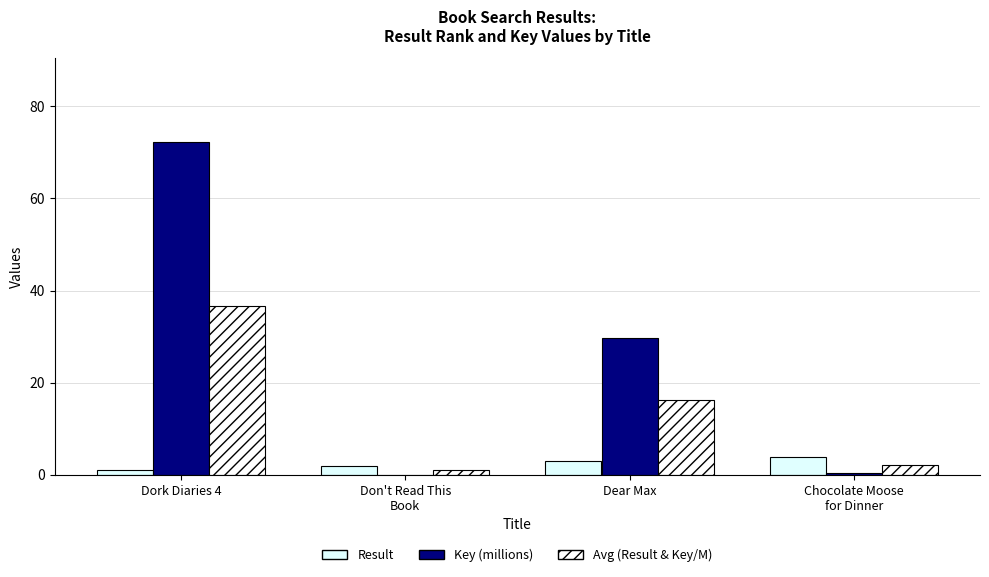

Reading left to right, transcribe all the data shown in this chart.

Result: 1.0	2.0	3.0	4.0
Key (millions): 72.3	0.0	29.7	0.3
Avg (Result & Key/M): 36.7	1.0	16.4	2.2